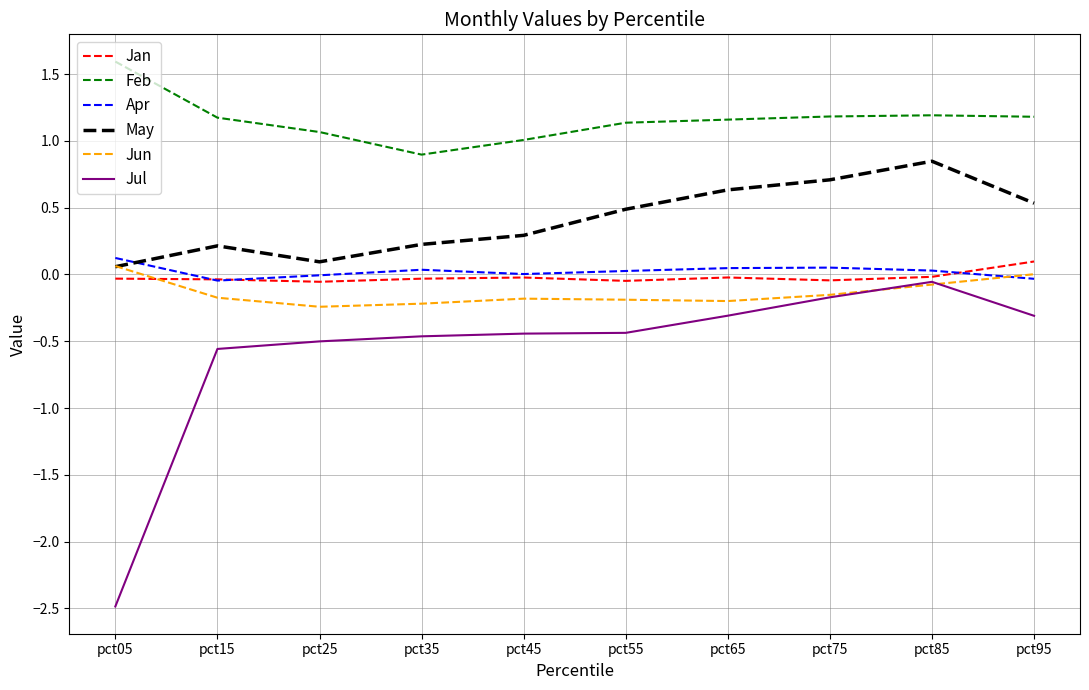

The value of Jan at pct25 is -0.1. True or false?

True